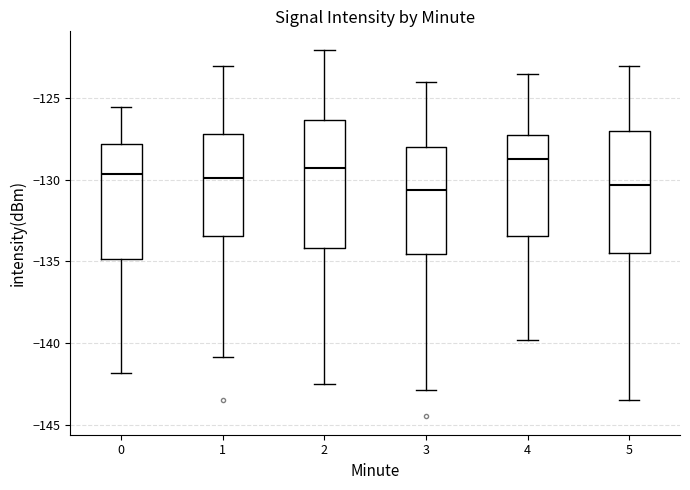

Which box has the highest median line?

4